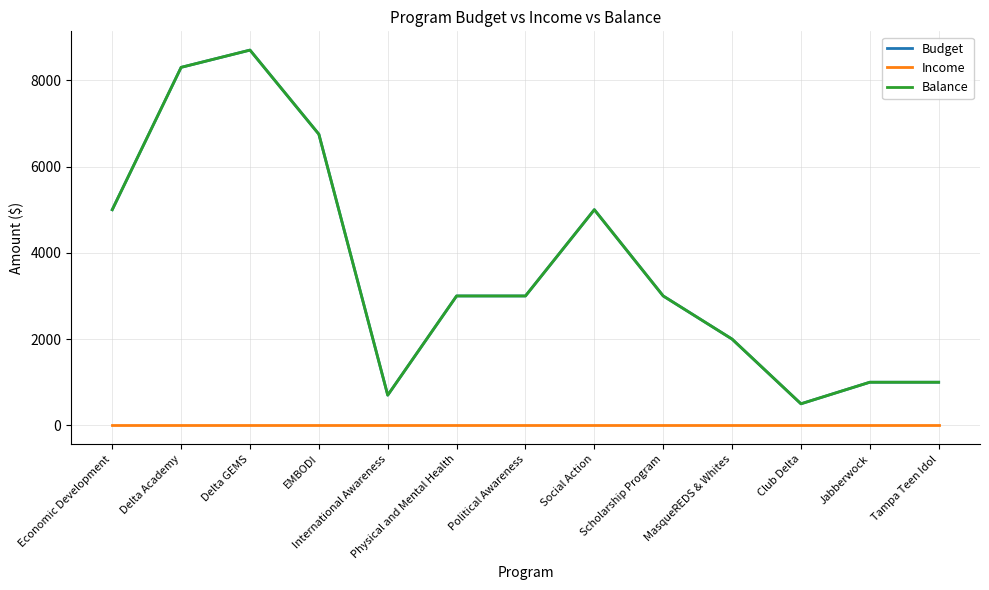

The Budget series shows 8300 at Delta Academy. True or false?

True